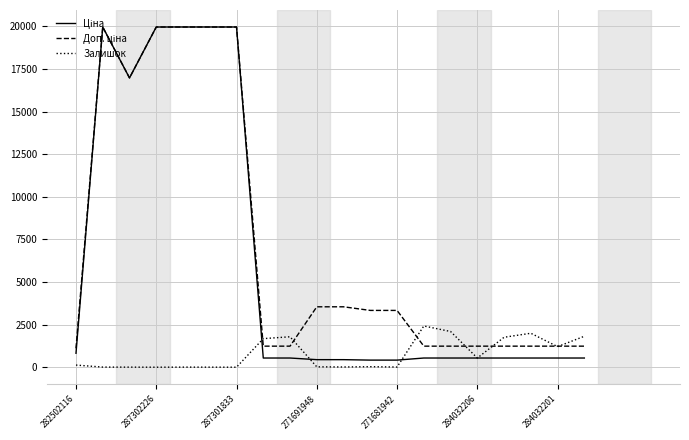

What is the greatest value displayed?

19964.2